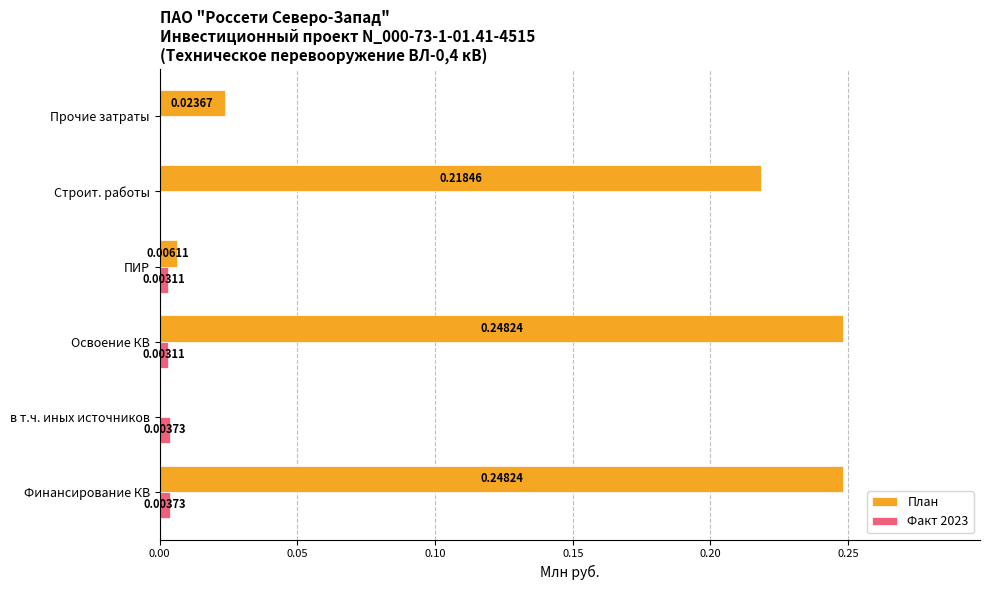

Which series has the largest total across all categories?

План